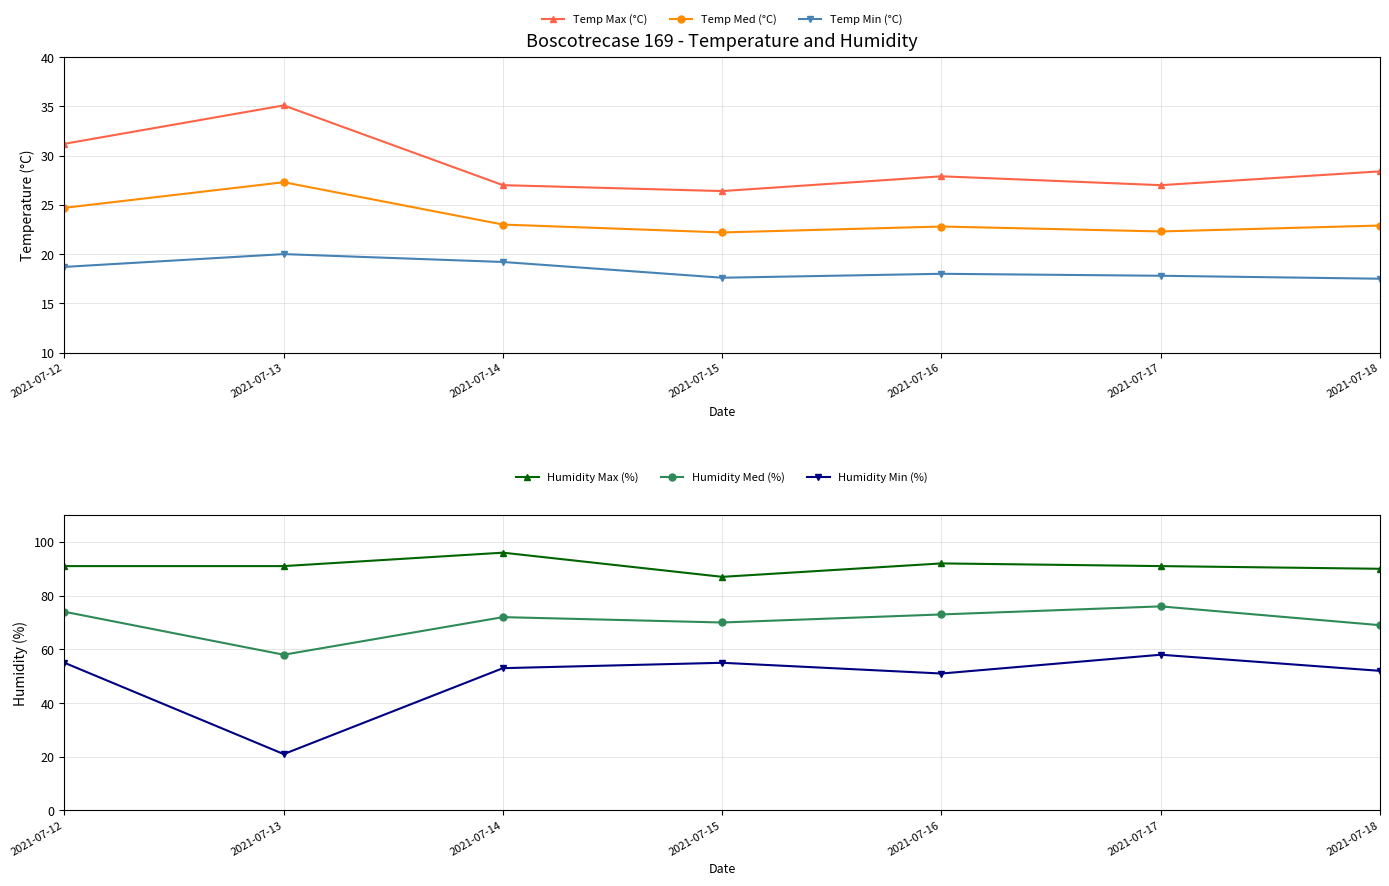

Where is Temp Max (°C) nearest to the value 30?

2021-07-12